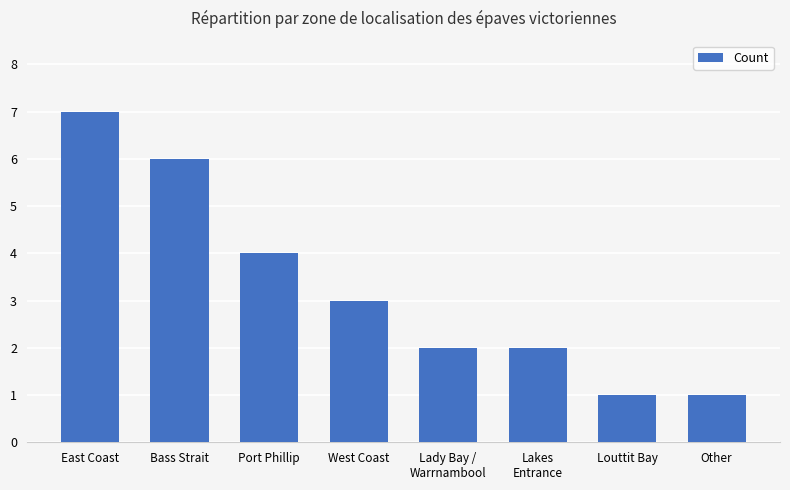

How many values are between 2 and 6?

5